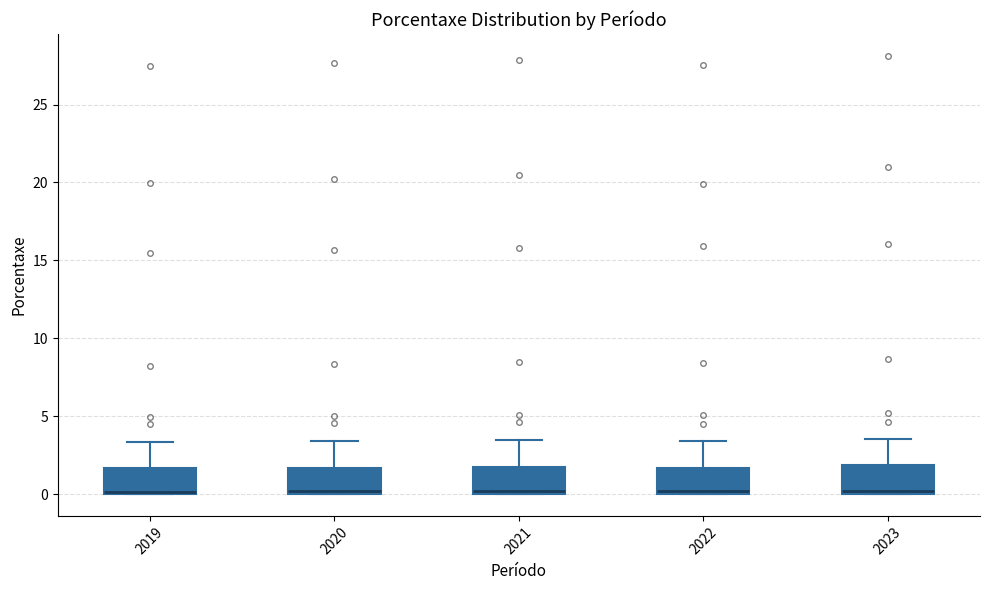

Where does the upper whisker of the box at x = 2020 end on the y-axis? The values are not printed on the chart, so give them approximately, as read against the axis.

3.5